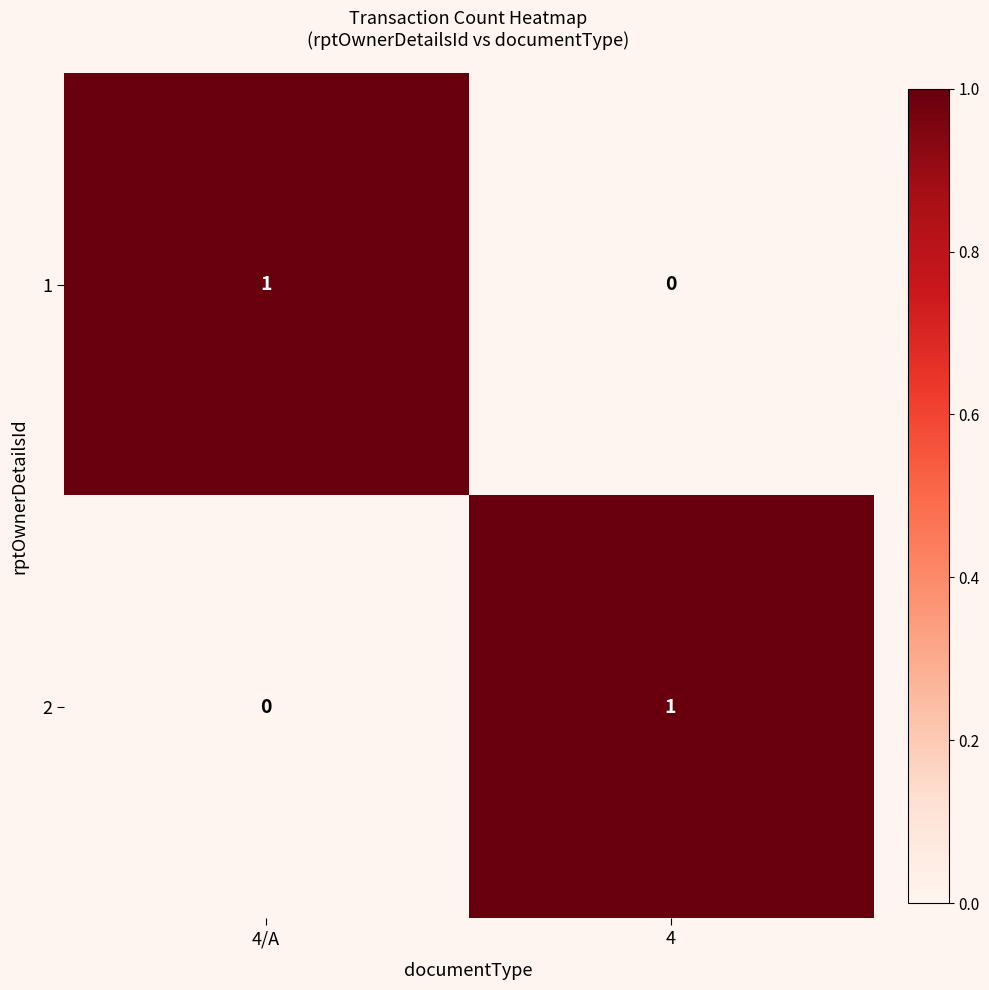

How many series are shown in this chart?

2